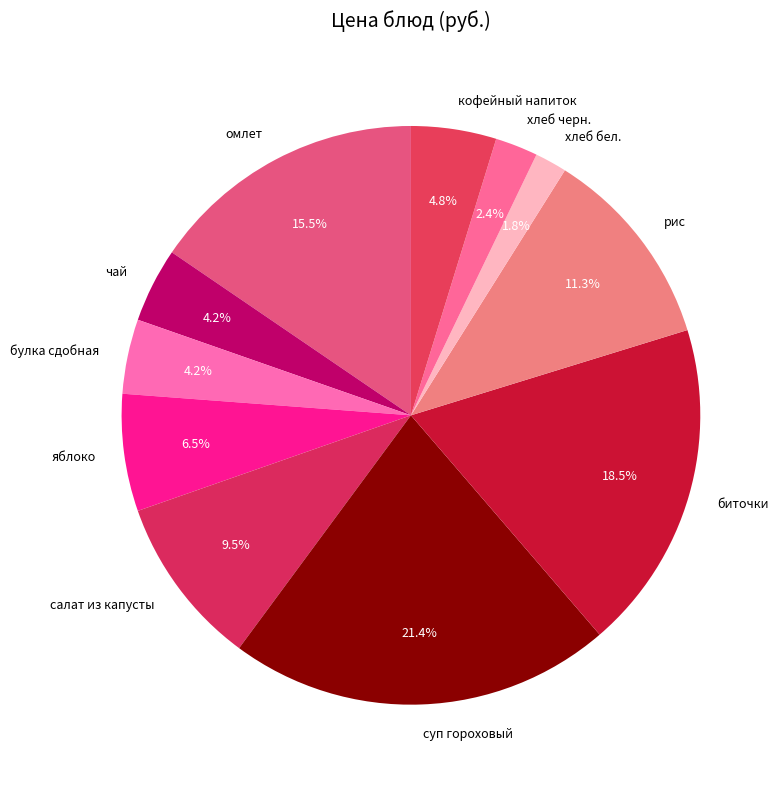

Which slice is the smallest?

хлеб бел.